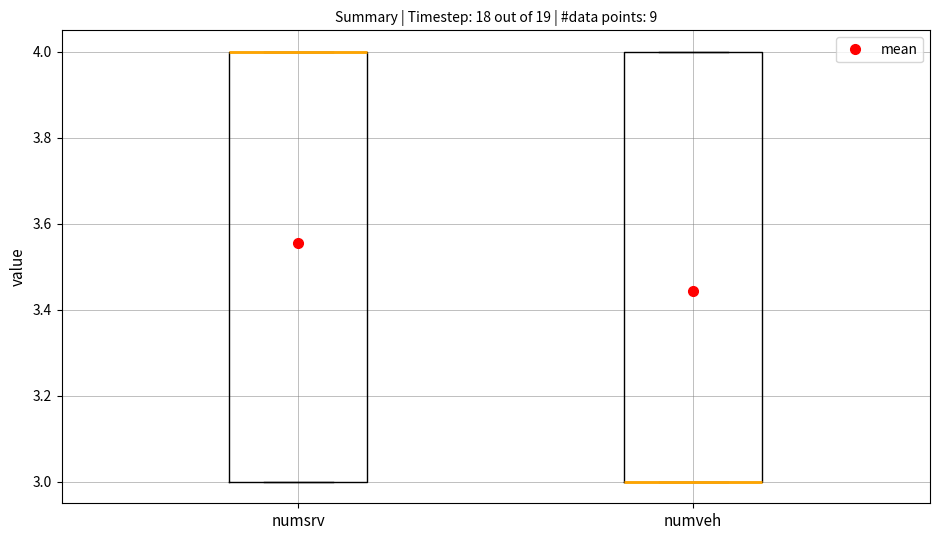

Reading left to right, transcribe this box plot: for each box, give where its median line is, the range the box spans, and where its two whiskers end, as read against the y-axis. The values are not printed on the chart, so give them approximately, as read against the axis.

numsrv: median 4 (drawn on the box's upper edge), box 3 to 4, whiskers 3 to 4
numveh: median 3 (drawn on the box's lower edge), box 3 to 4, whiskers 3 to 4